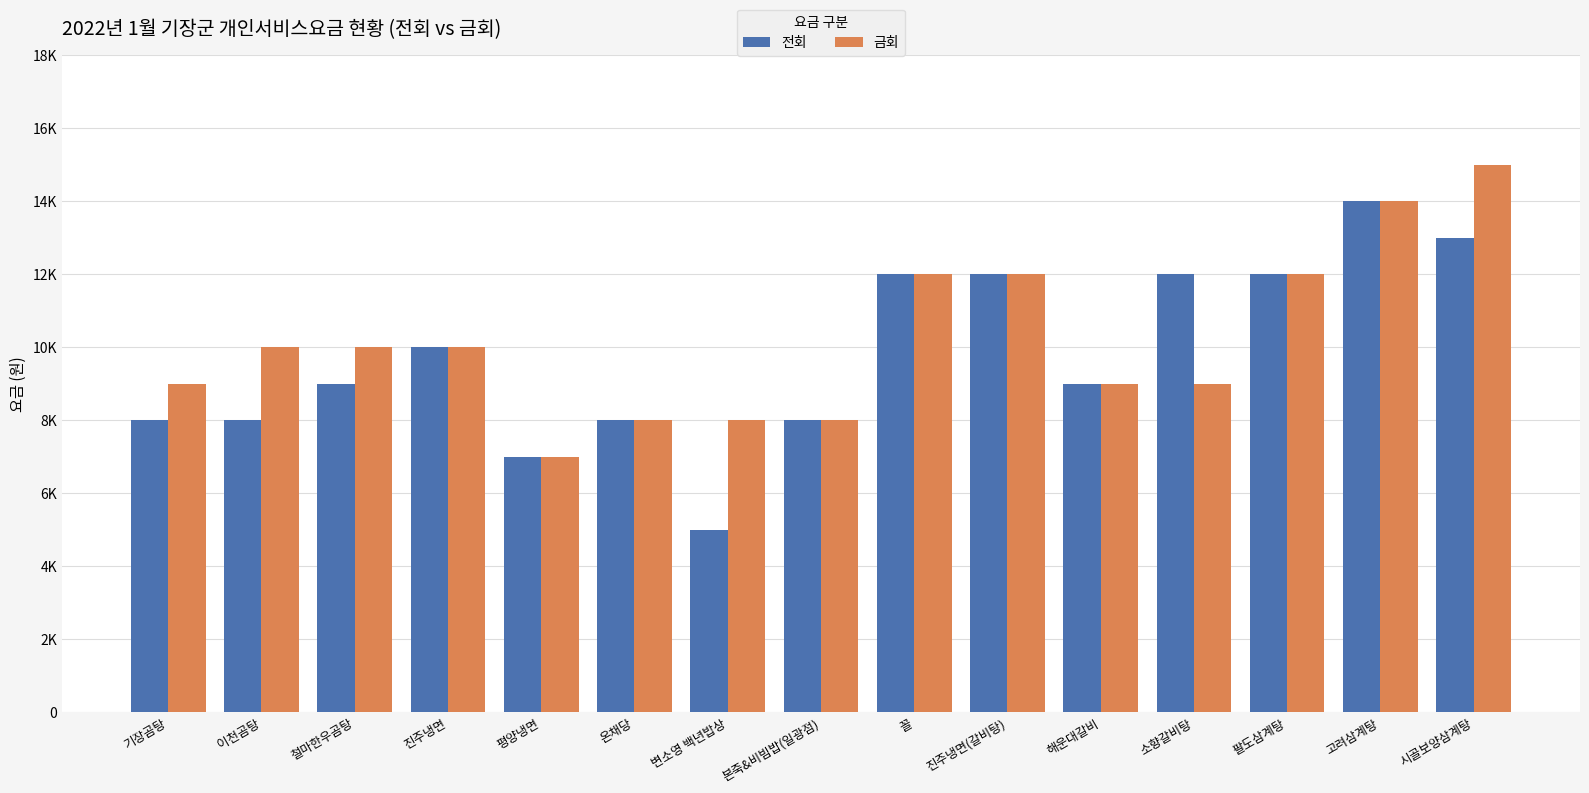

What is the greatest value displayed?

15000